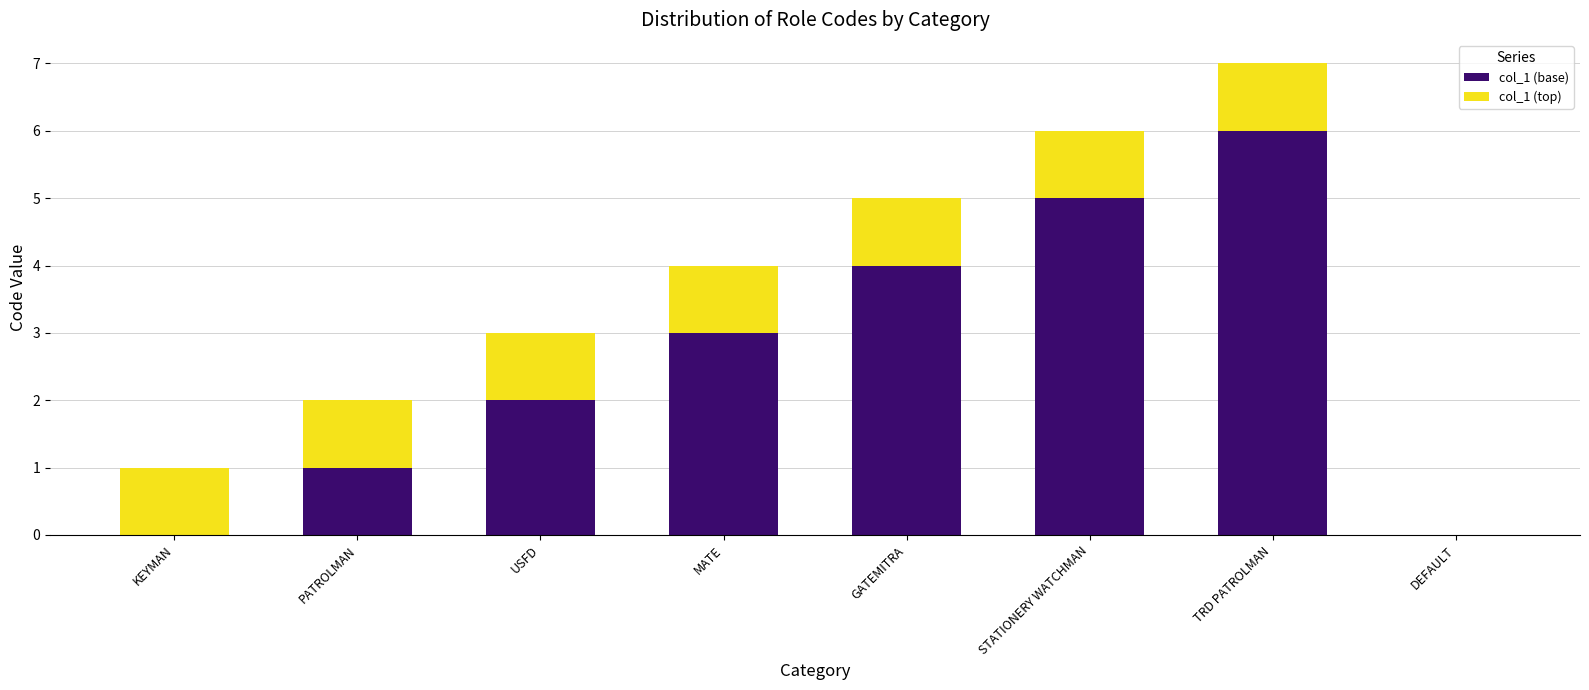

Does the chart contain stacked bars?

Yes